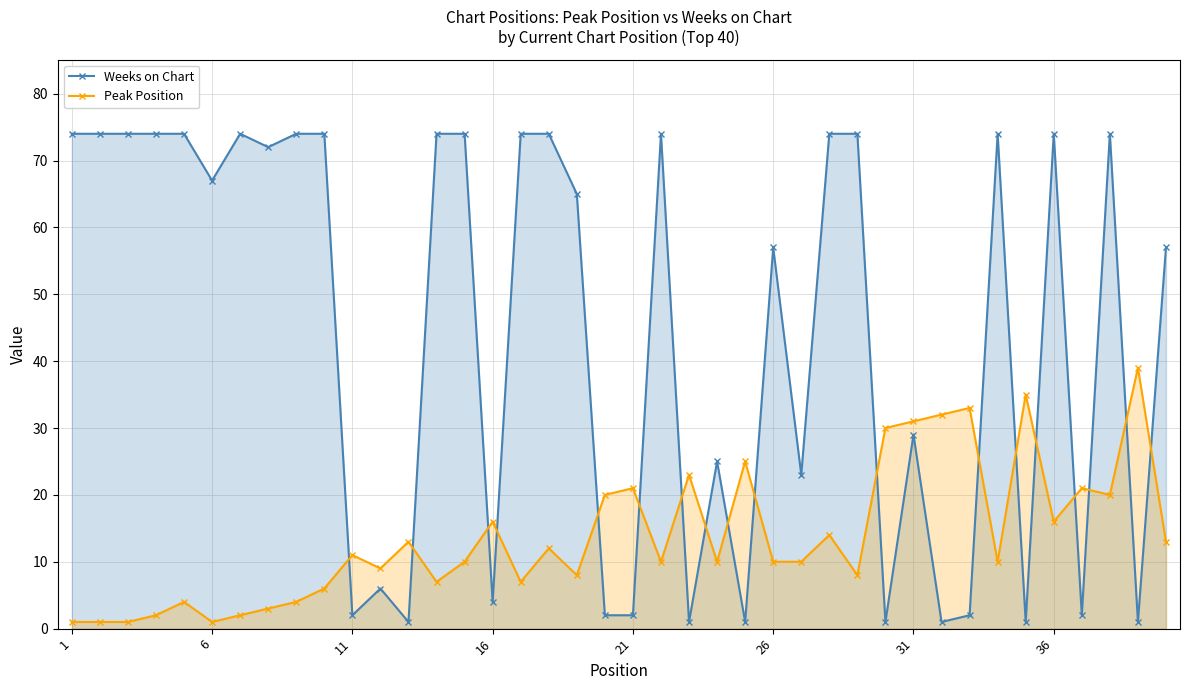

Which series has the largest total across all categories?

Weeks on Chart